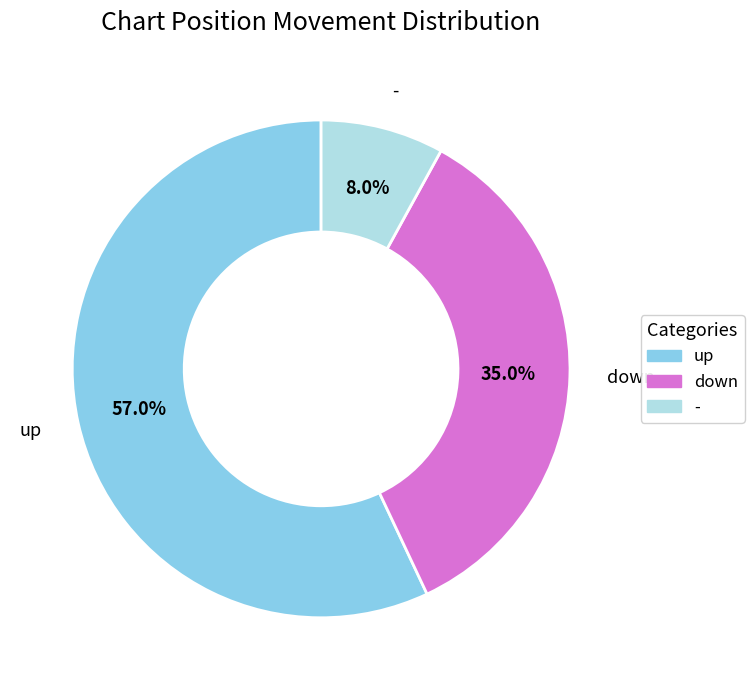

What is the ratio of the value at down to the value at -?

4.4